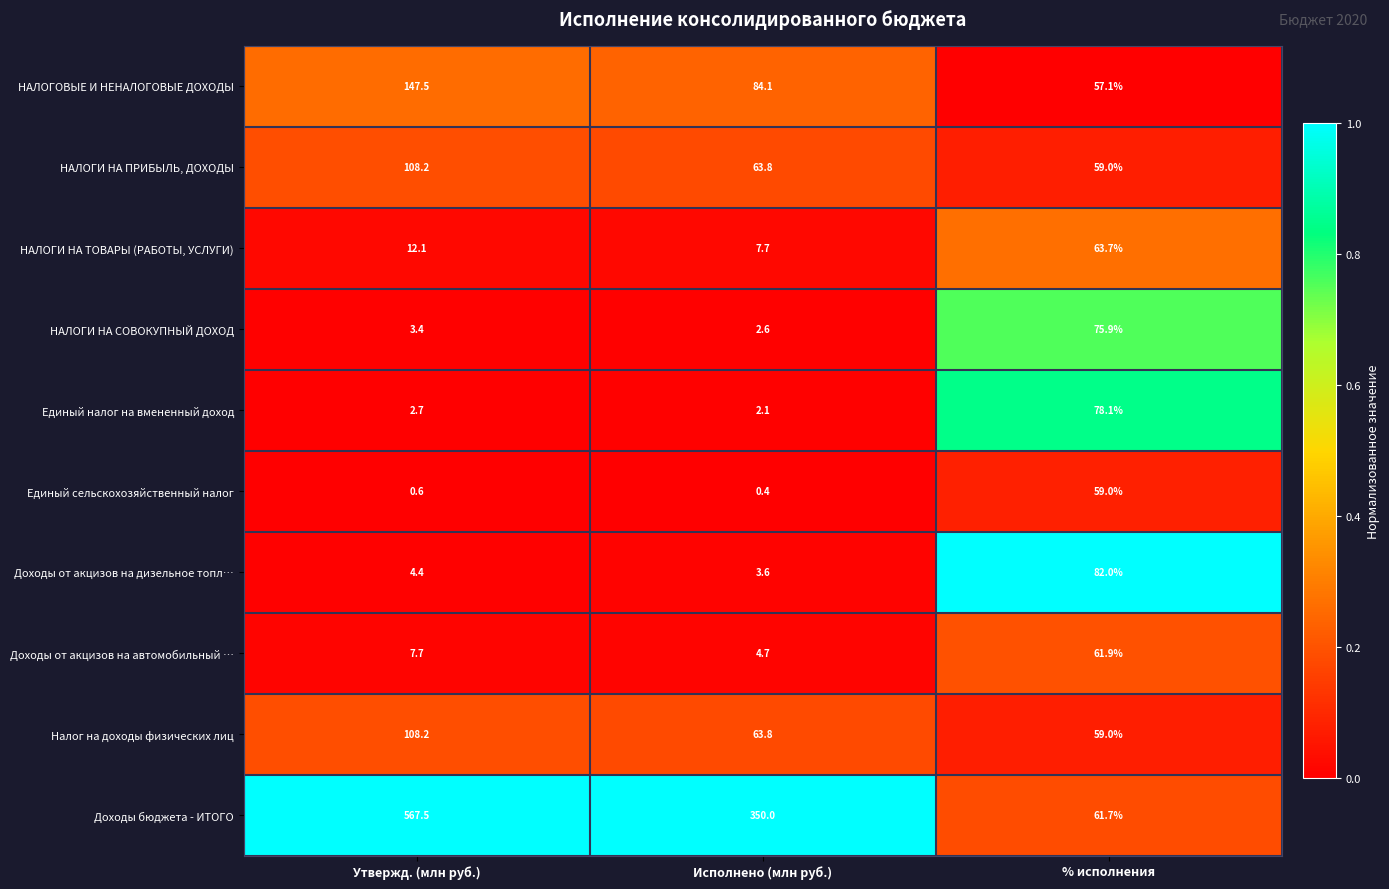

What is the difference between the highest and lowest values at Исполнено (млн руб.)?

349.6